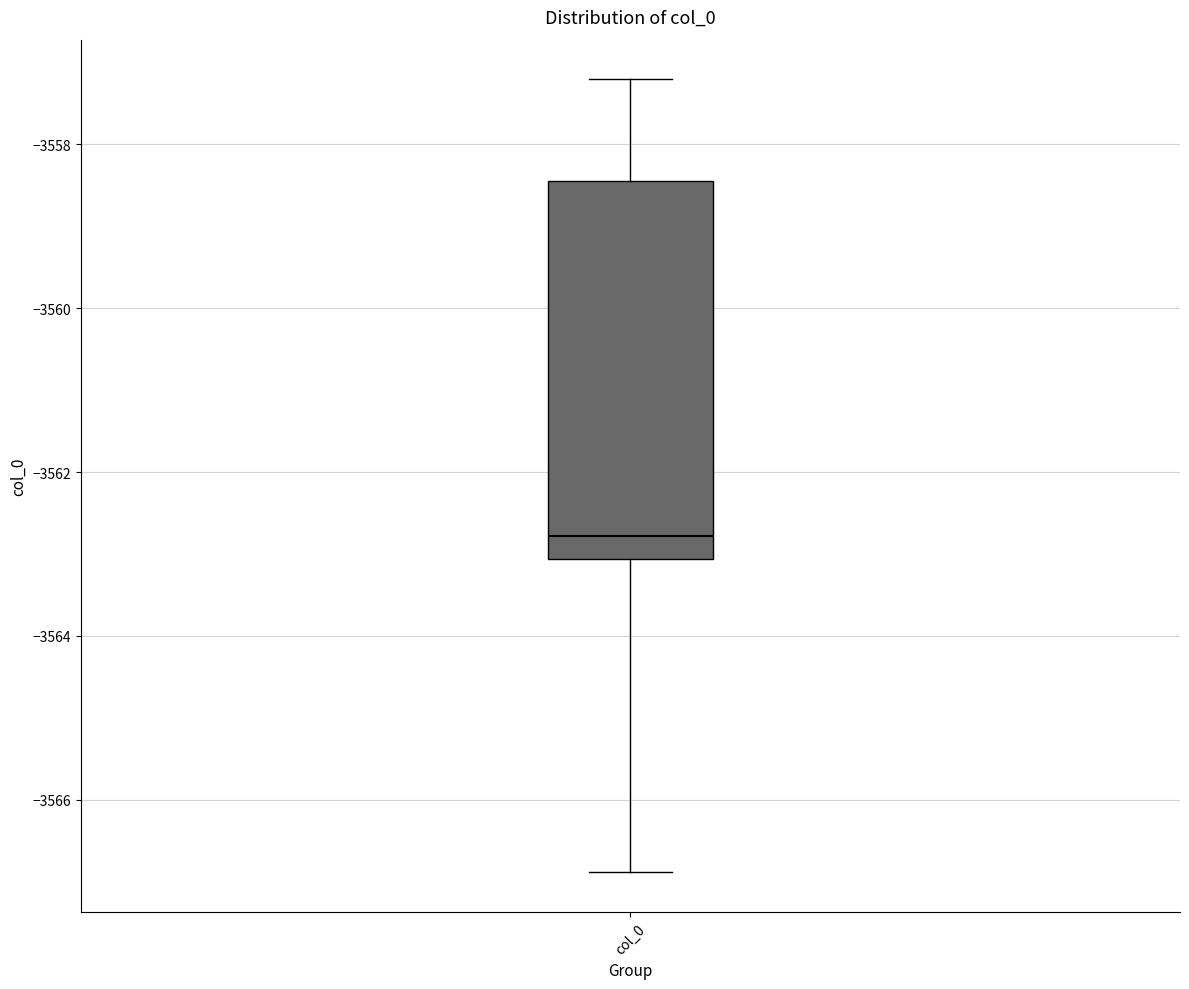

Where does the upper whisker of the box for col_0 end on the y-axis? The values are not printed on the chart, so give them approximately, as read against the axis.

-3557.2